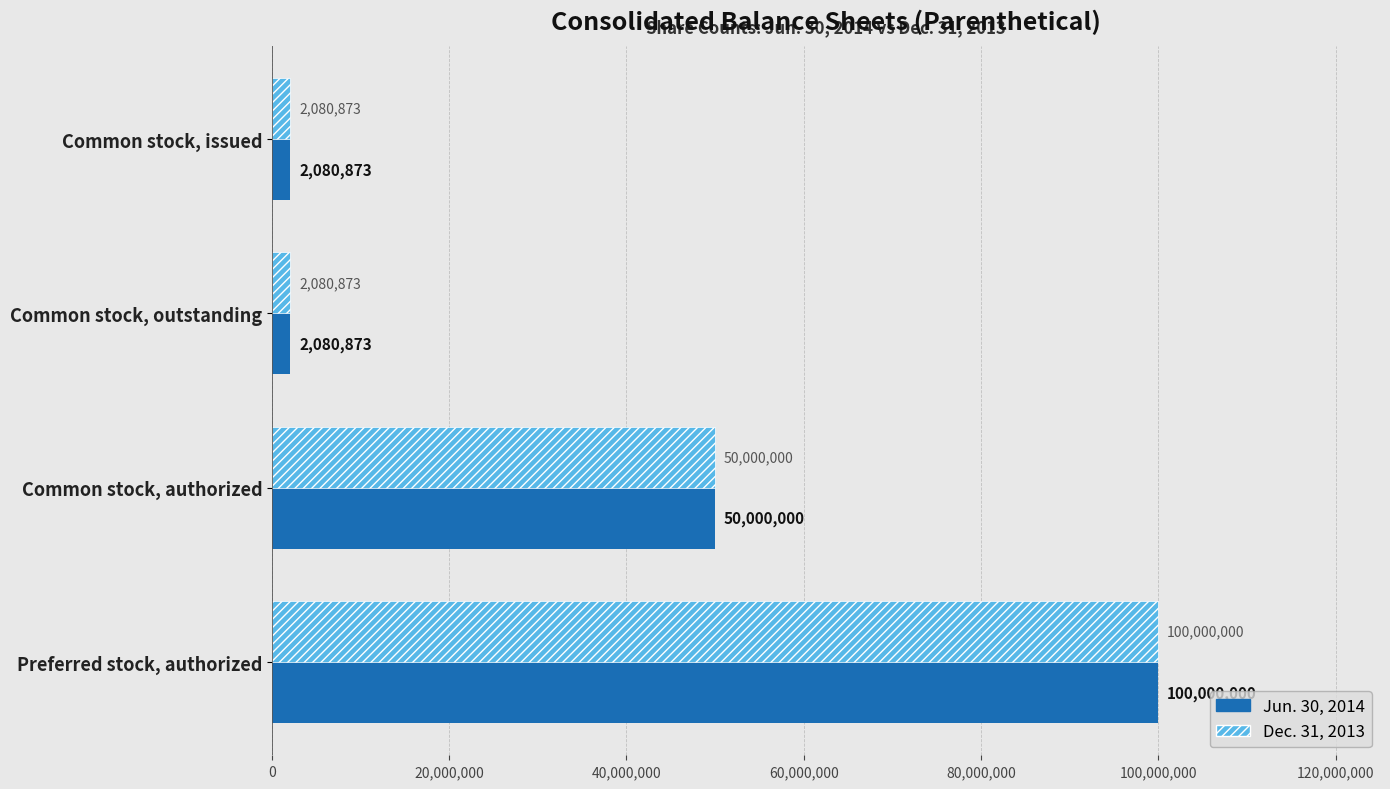

How many data points in Dec. 31, 2013 are less than 50000000?

2